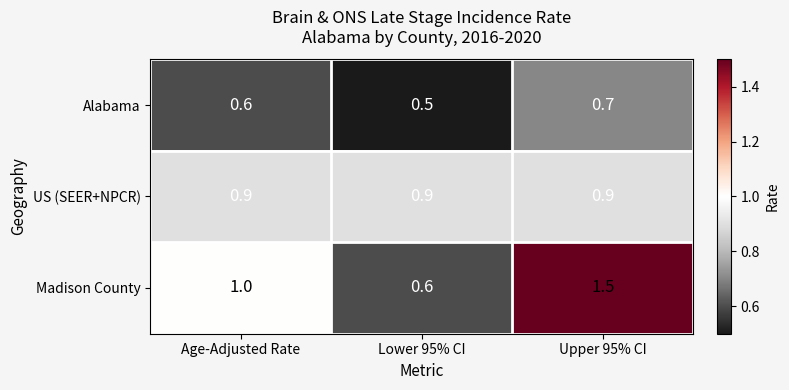

What is the total value across all series at Age-Adjusted Rate?

2.5